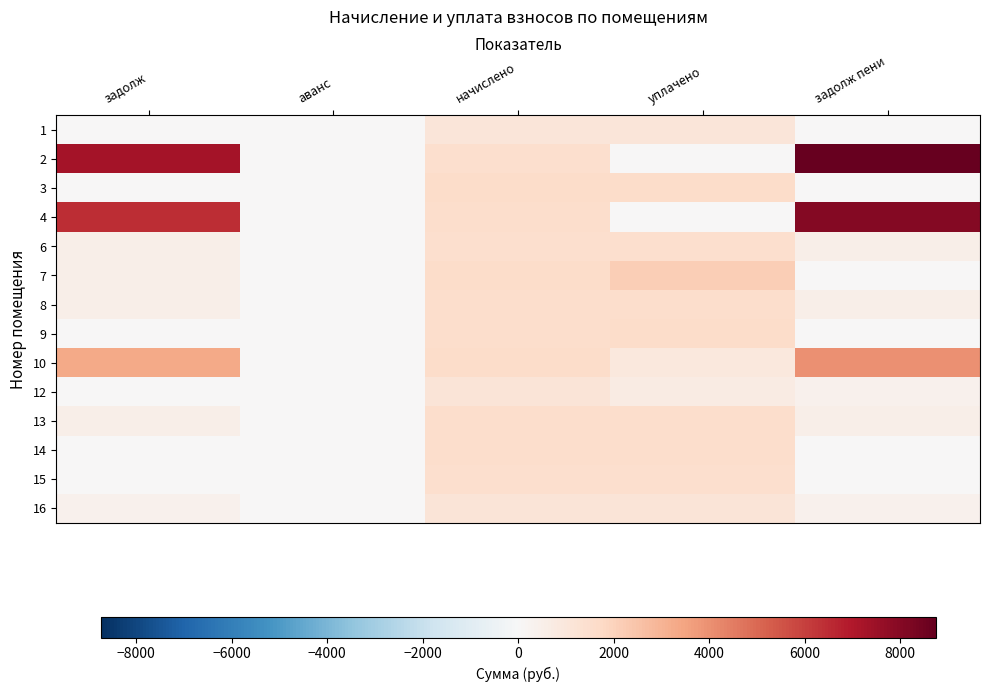

List the series in order of their peak value, lowest first.

1, 16, 12, 15, 6, 8, 14, 13, 9, 3, 7, 10, 4, 2